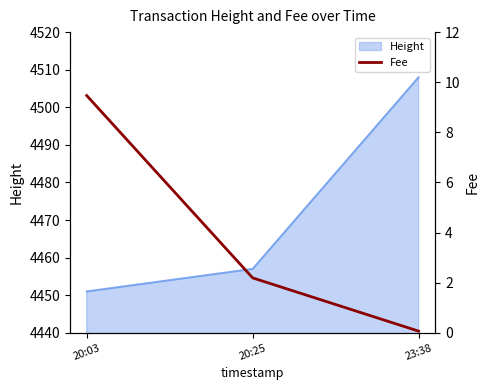

What is the smallest value displayed?

0.1